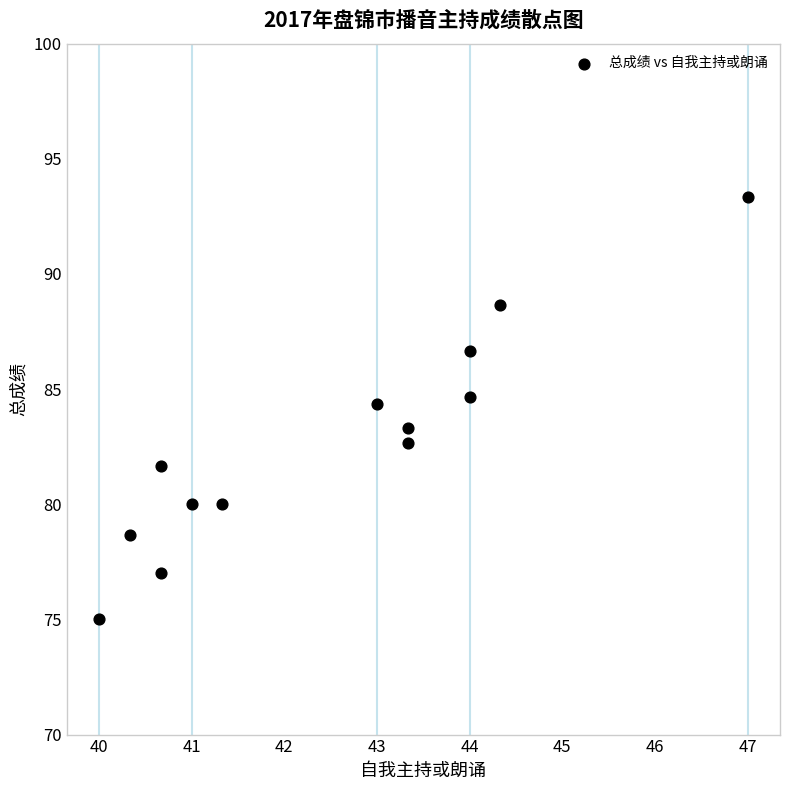

What is the range of X values (max minus min)?

7.0